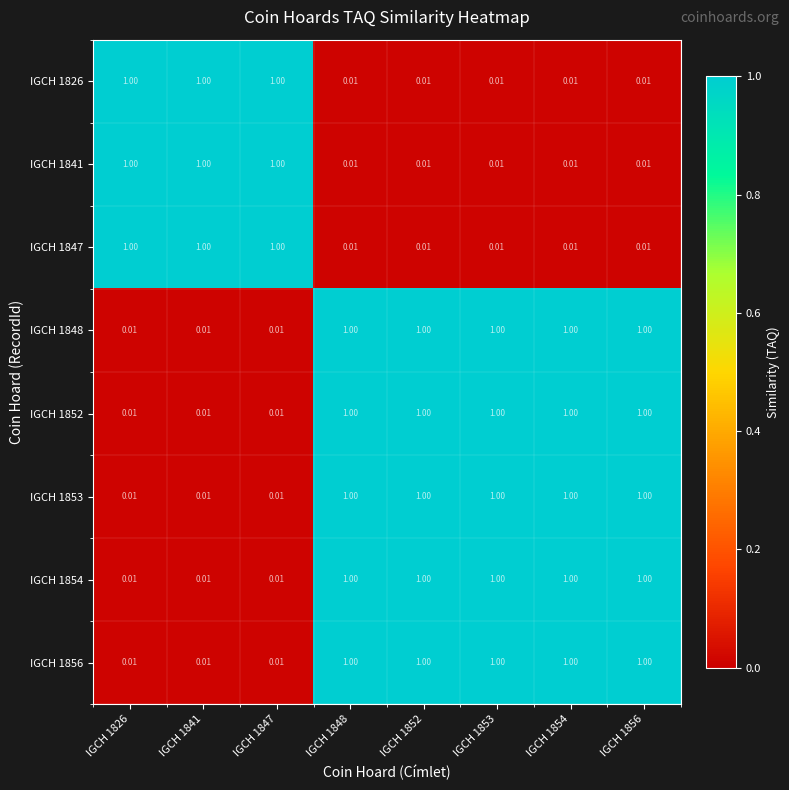

How many data points does each series have?

8